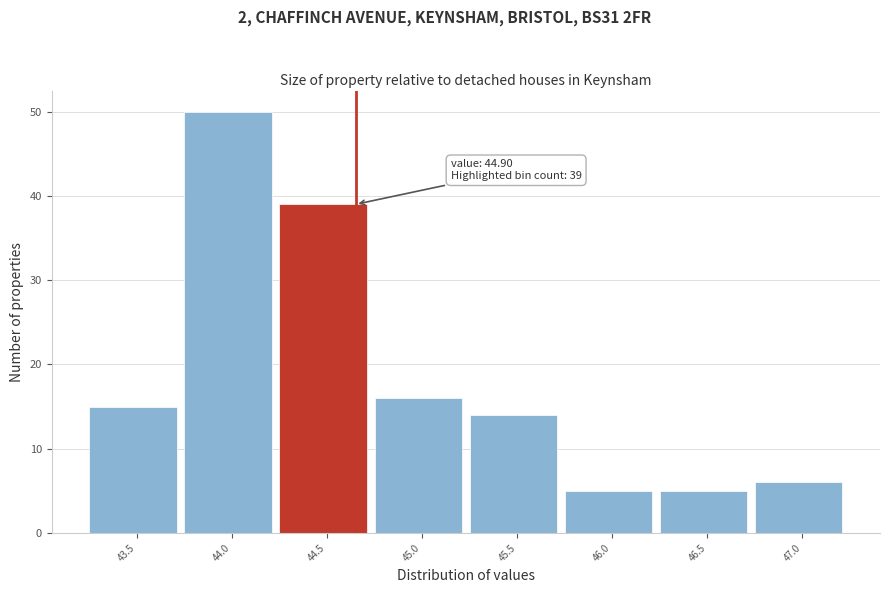

Reading left to right, list all the values displayed in this chart.

43.5=15	44.0=50	44.5=39	45.0=16	45.5=14	46.0=5	46.5=5	47.0=6